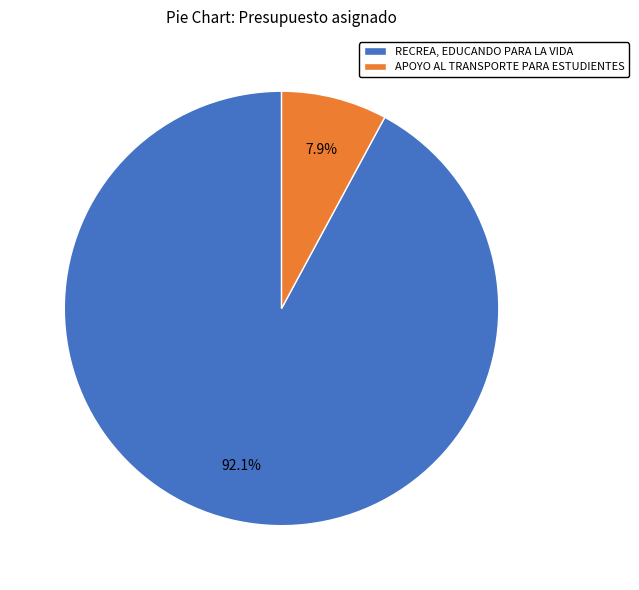

How many slices are in this pie chart?

2